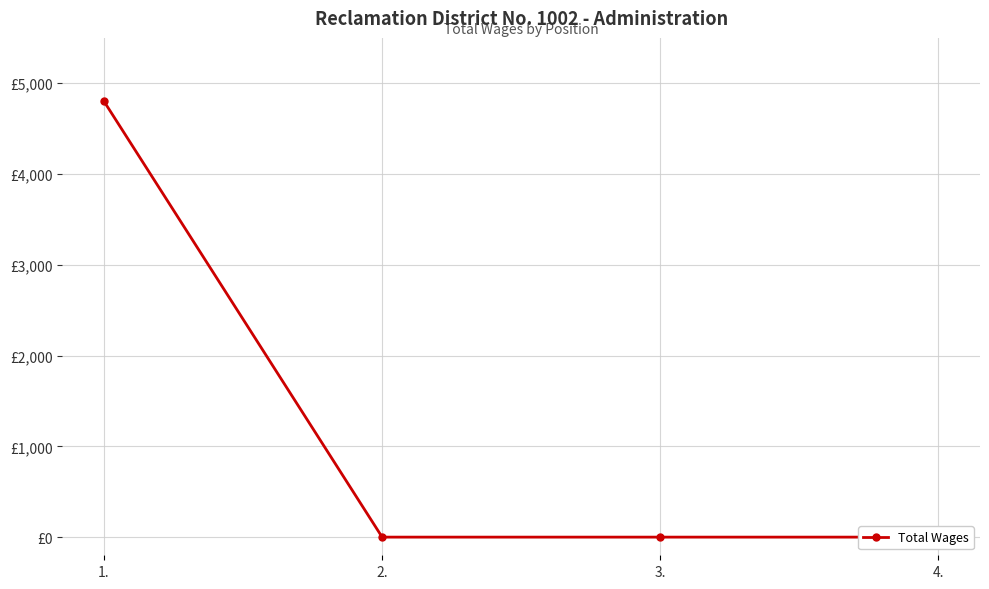

How many lines are shown in the chart?

1